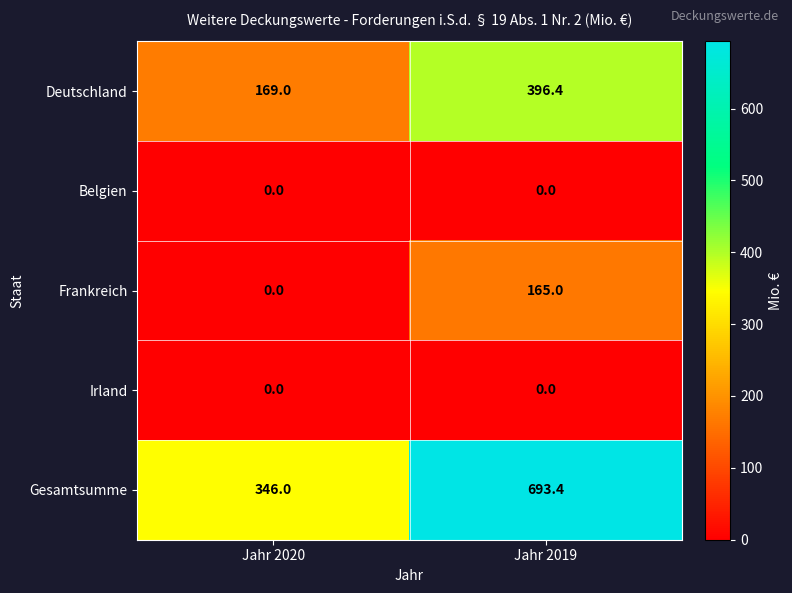

How many distinct data groups are displayed?

5